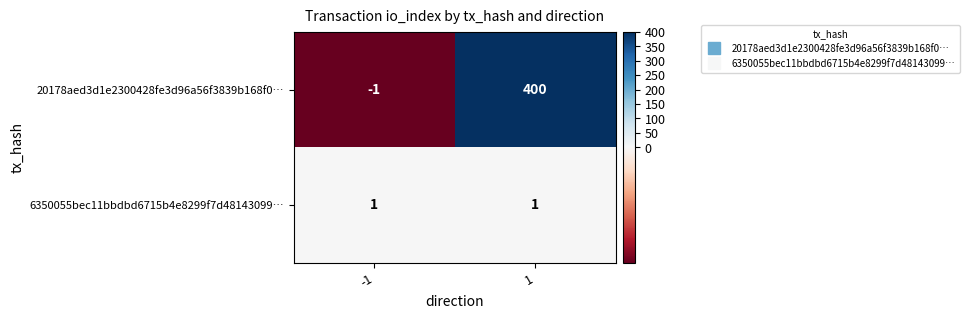

Rank the series at -1 from highest to lowest value.

6350055bec11bbdbd6715b4e8299f7d48143099…, 20178aed3d1e2300428fe3d96a56f3839b168f0…